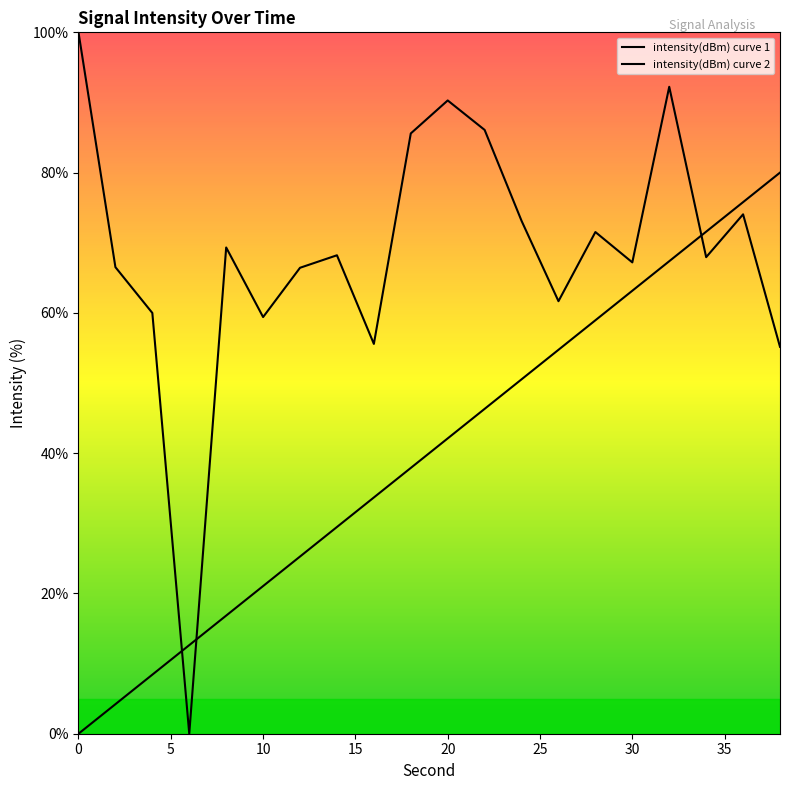

The chart shows a value of 66.5 at 2. True or false?

True